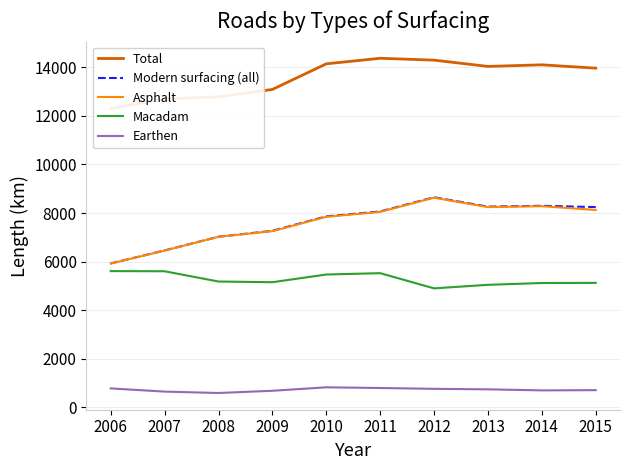

What is the value of the Earthen point at the 1st from the left?

773